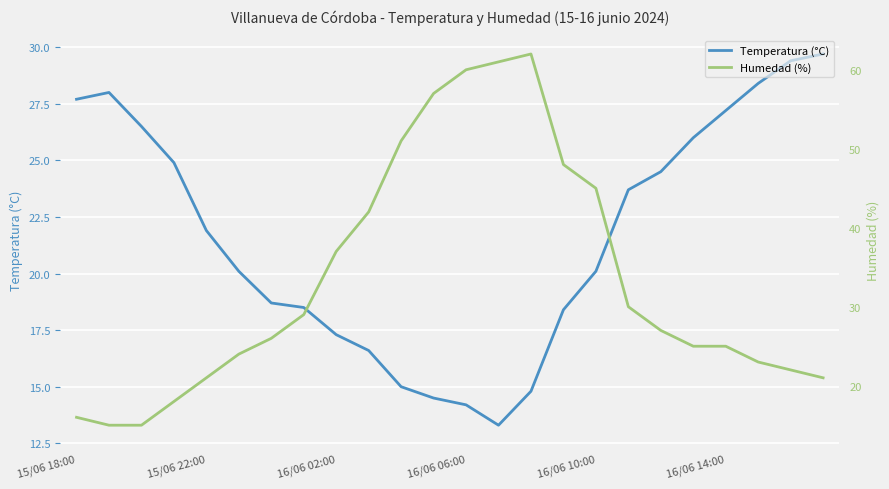

What is the lowest value of the Temperatura (°C) series?

13.3